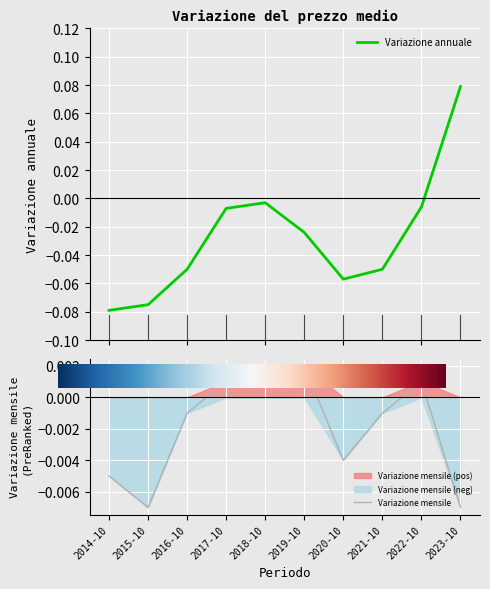

Rank the series at 2019-10 from highest to lowest value.

Variazione mensile, Variazione annuale